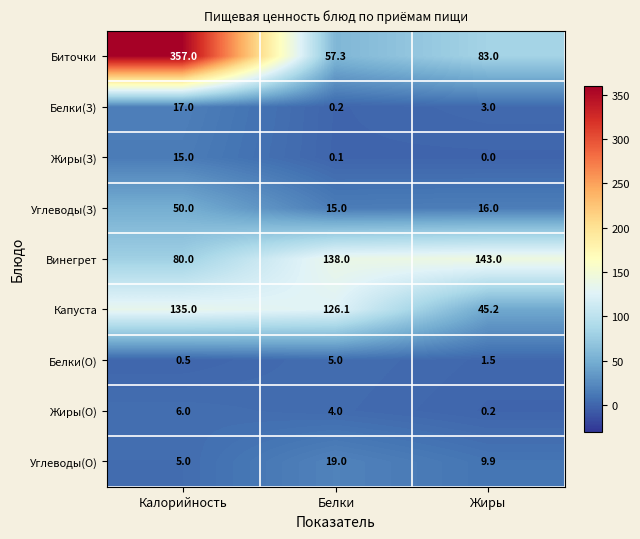

Count the number of categories in the chart.

3